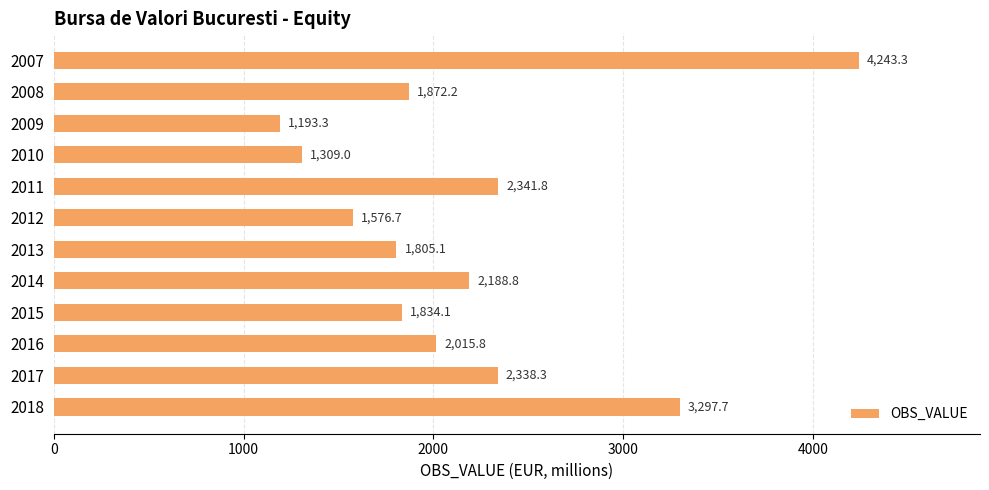

Reading top to bottom, transcribe all the data shown in this chart.

2007=4243.3	2008=1872.2	2009=1193.3	2010=1309.0	2011=2341.8	2012=1576.7	2013=1805.1	2014=2188.8	2015=1834.1	2016=2015.8	2017=2338.3	2018=3297.7